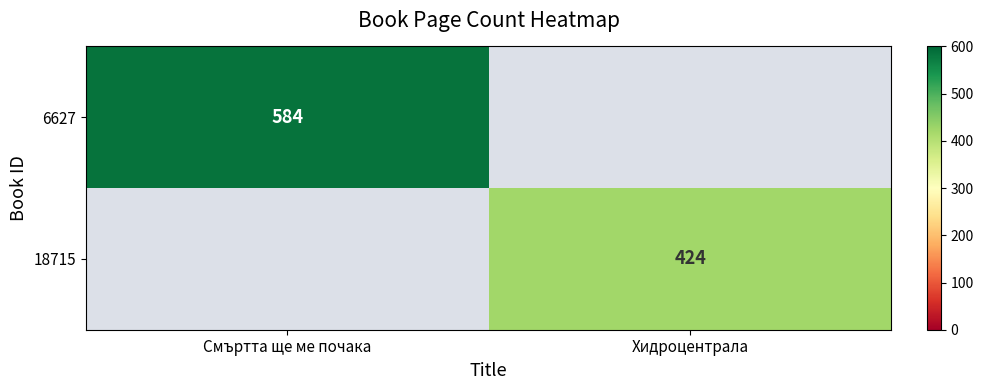

True or false: 18715 has a value of 653 at Хидроцентрала.

False